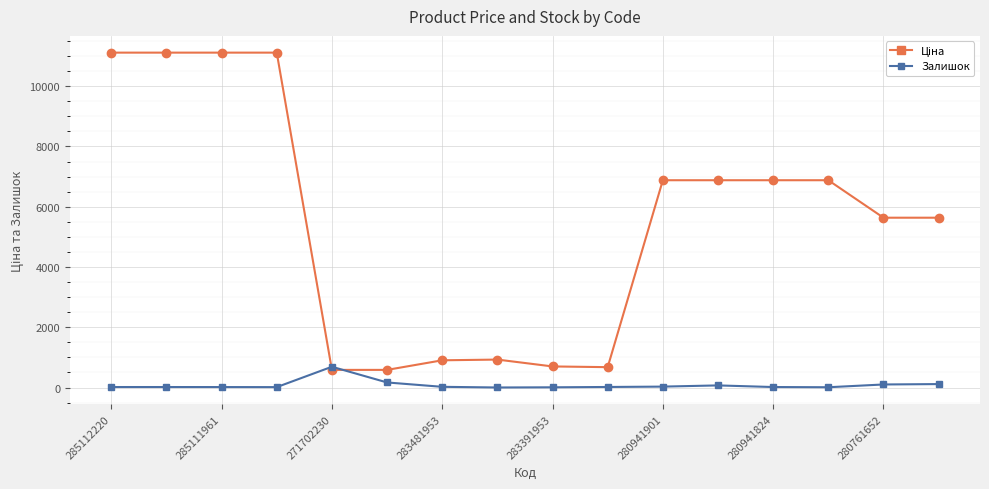

True or false: Залишок has more than 1 interior local peaks.

True